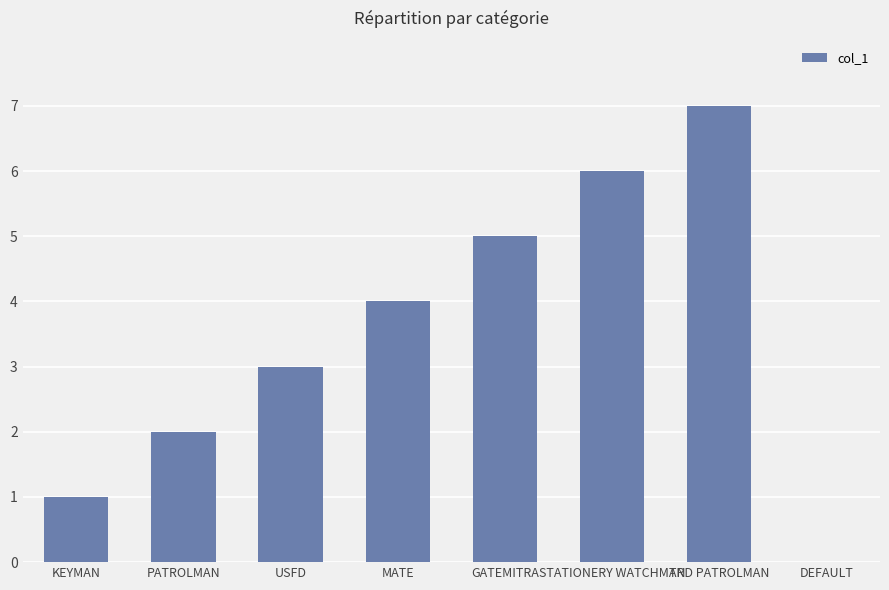

What is the change in value from MATE to TRD PATROLMAN?

+3